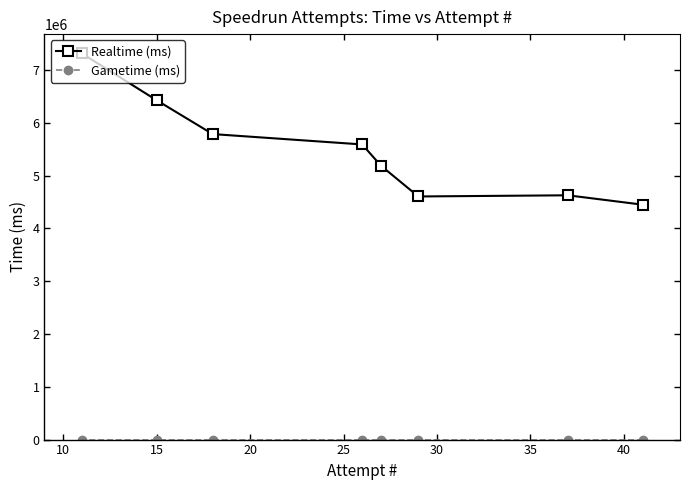

Which series has the largest range (max minus min)?

Realtime (ms)